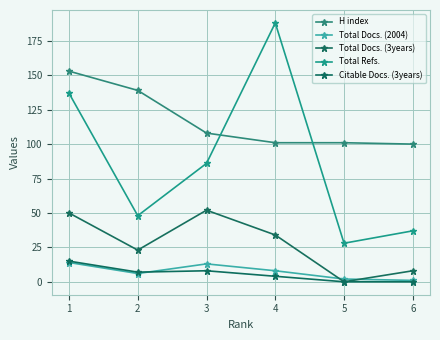

How many values in the H index series are below 108?

3